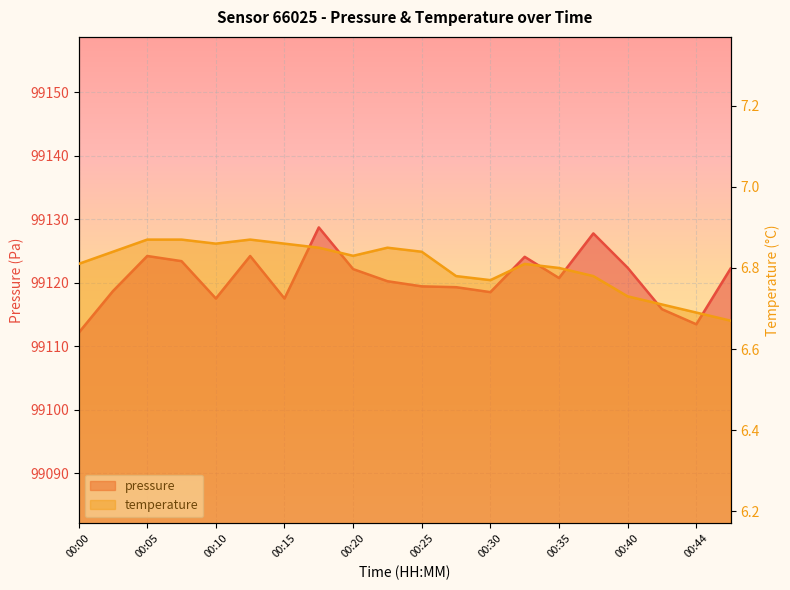

How many data points does each series have?

20